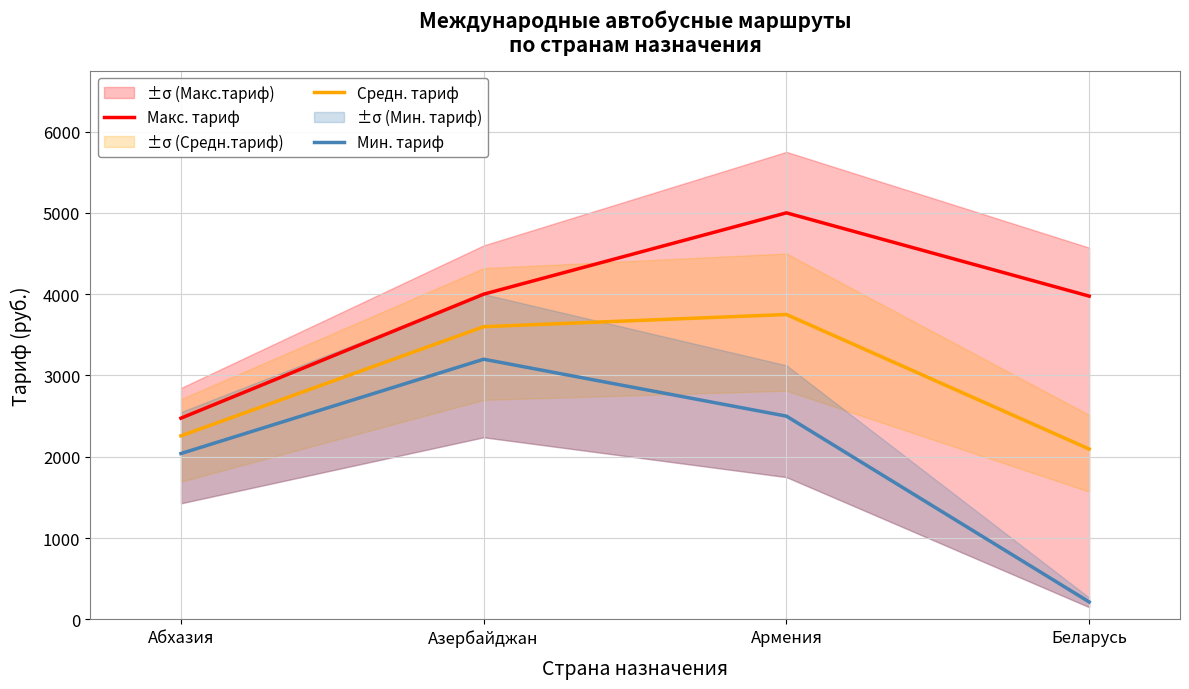

What is the difference between the highest and lowest values at Абхазия?

435.0